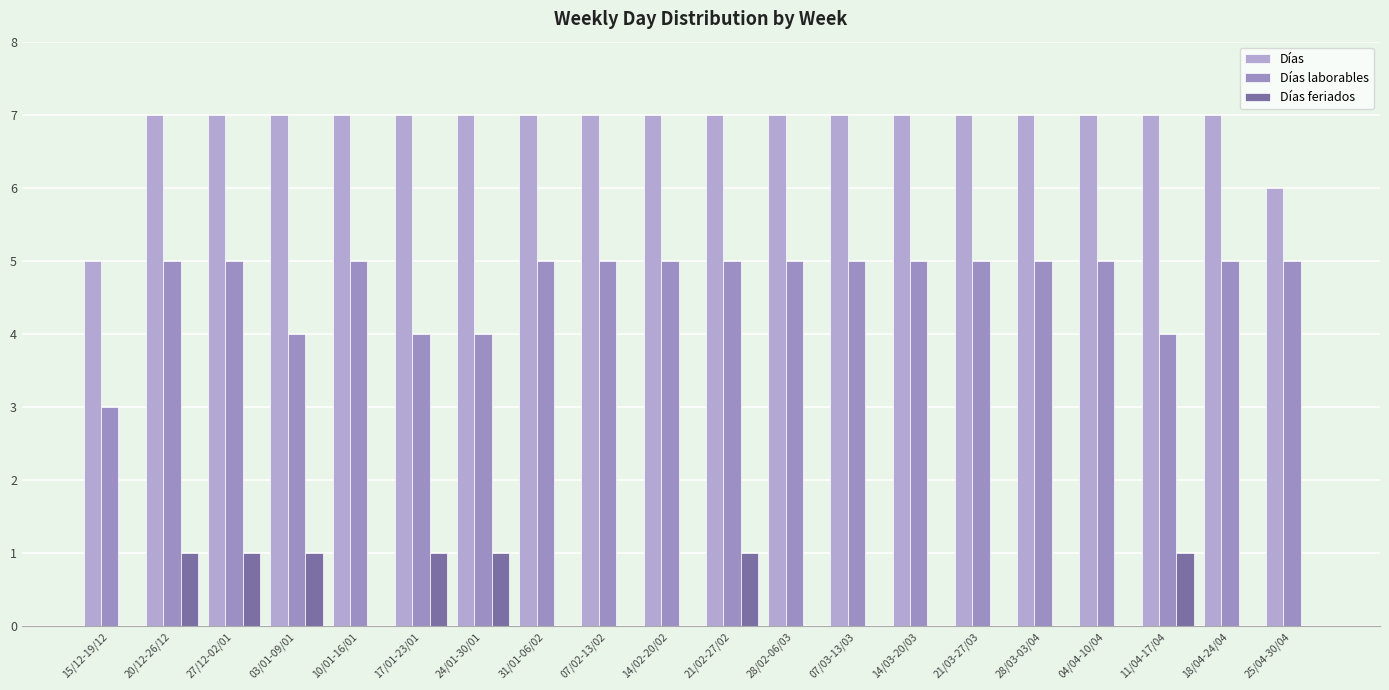

Count the number of data series in this chart.

3